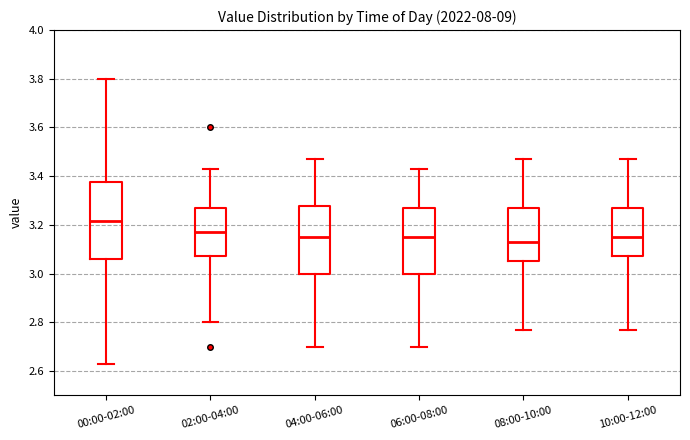

Reading left to right, transcribe this box plot: for each box, give where its median line is, the range the box spans, and where its two whiskers end, as read against the y-axis. The values are not printed on the chart, so give them approximately, as read against the axis.

00:00-02:00: median 3.22, box 3.06 to 3.38, whiskers 2.64 to 3.80
02:00-04:00: median 3.18, box 3.08 to 3.28, whiskers 2.80 to 3.44
04:00-06:00: median 3.16, box 3.00 to 3.28, whiskers 2.70 to 3.48
06:00-08:00: median 3.16, box 3.00 to 3.28, whiskers 2.70 to 3.44
08:00-10:00: median 3.14, box 3.06 to 3.28, whiskers 2.78 to 3.48
10:00-12:00: median 3.16, box 3.08 to 3.28, whiskers 2.78 to 3.48